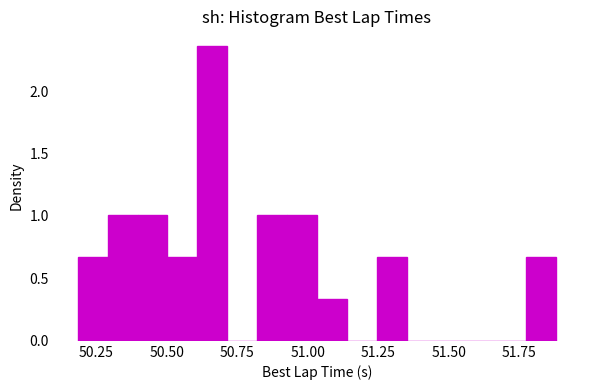

Around what value on the x-axis is the tallest bar? Give the approximate position of its centre, as read against the axis.

50.65